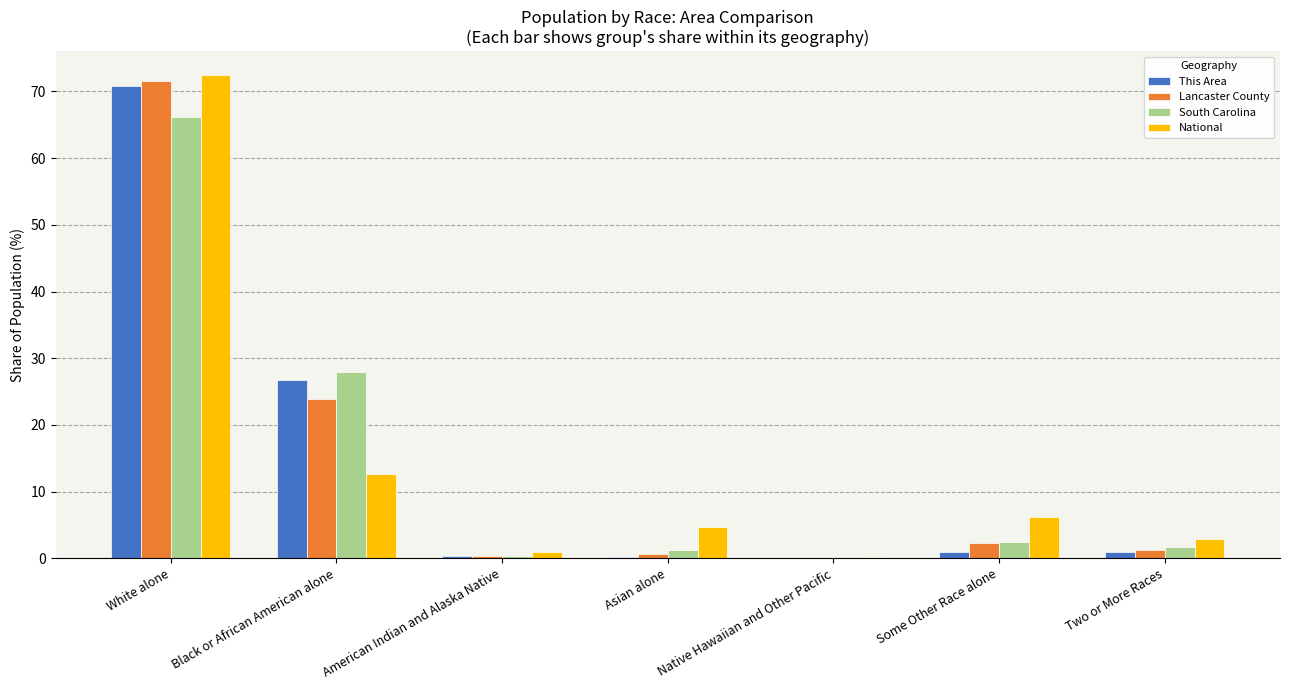

Are the bars horizontal?

No